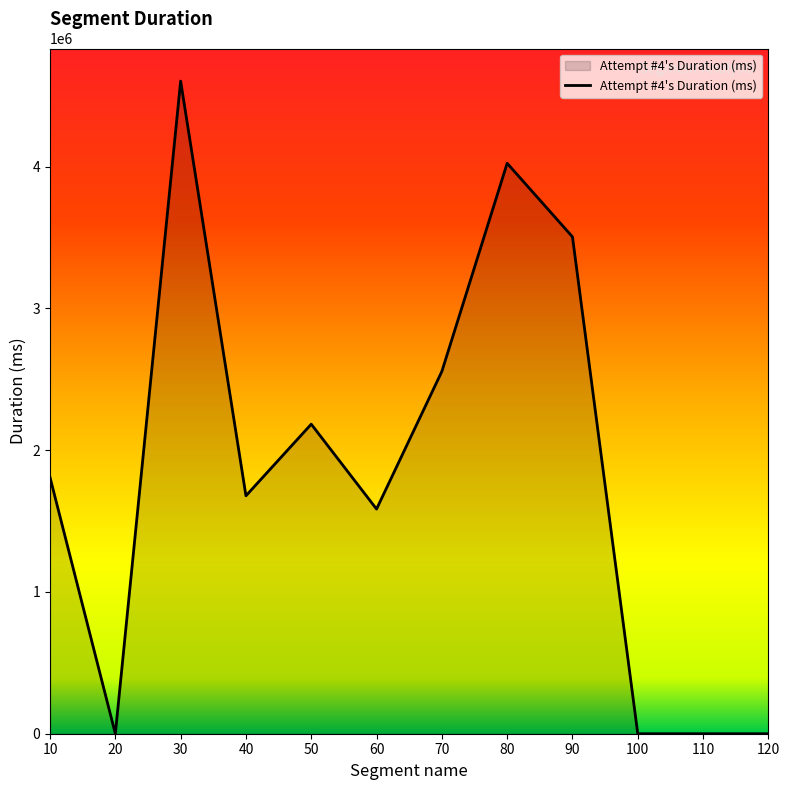

What is the difference between the values at 100 and 70?

2556142